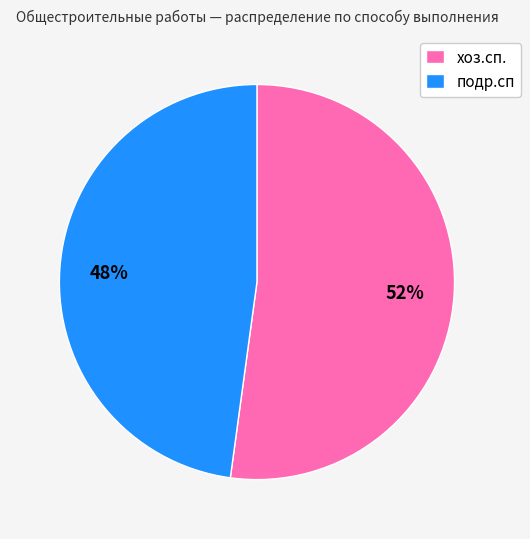

To the nearest percent, what is the difference between the largest and smallest slice percentages?

4%